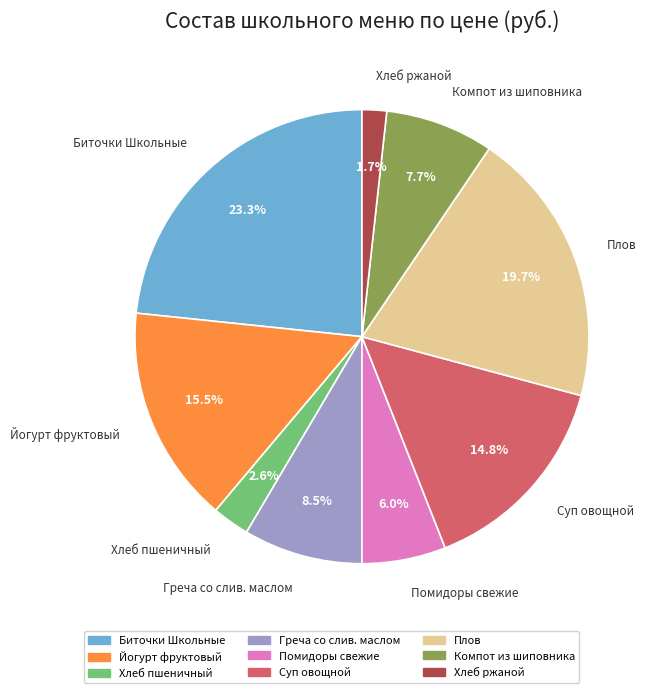

What percentage is the Помидоры свежие slice, to the nearest percent?

6%